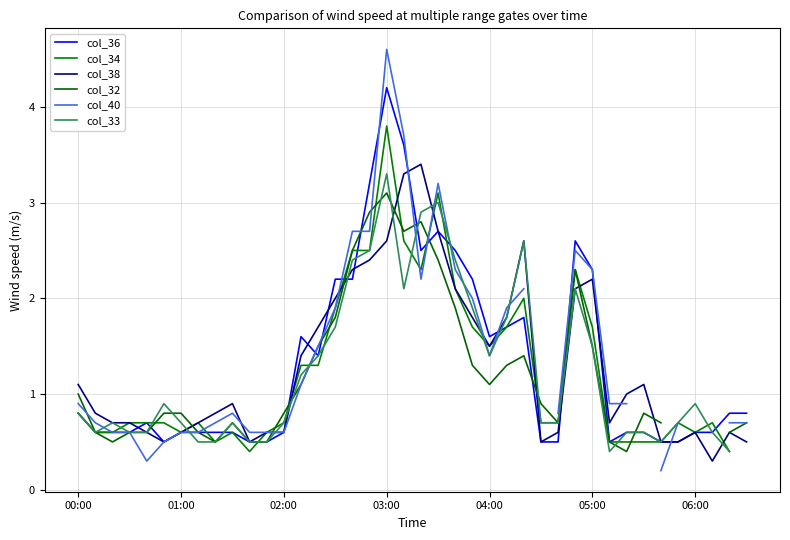

The col_36 series shows 0.8 at 00:00. True or false?

True